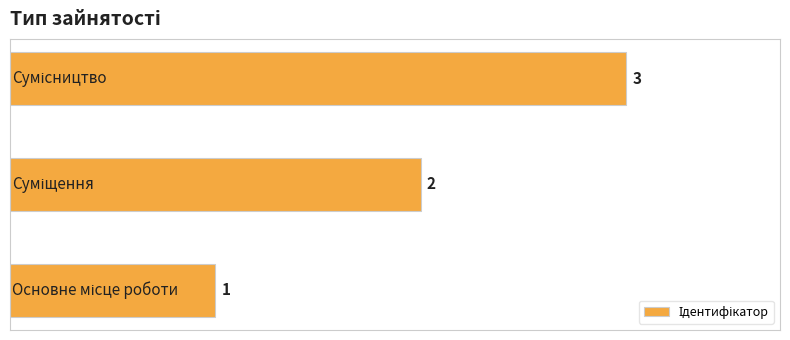

Count the values in the range 1 to 3.

3